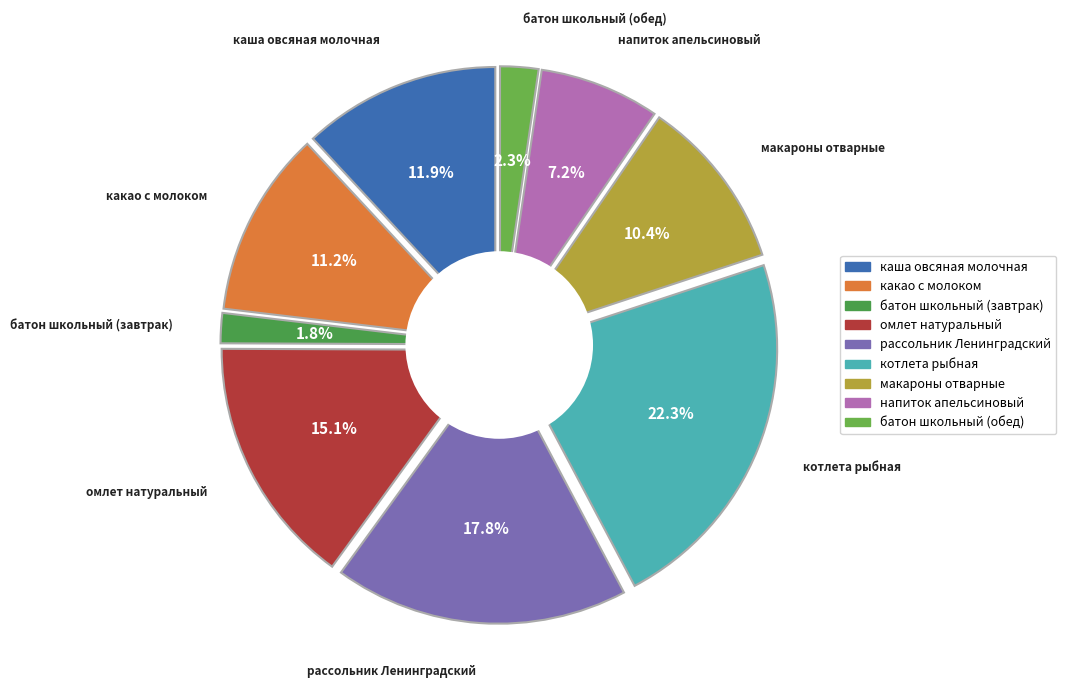

To the nearest percent, what is the average slice percentage?

11%